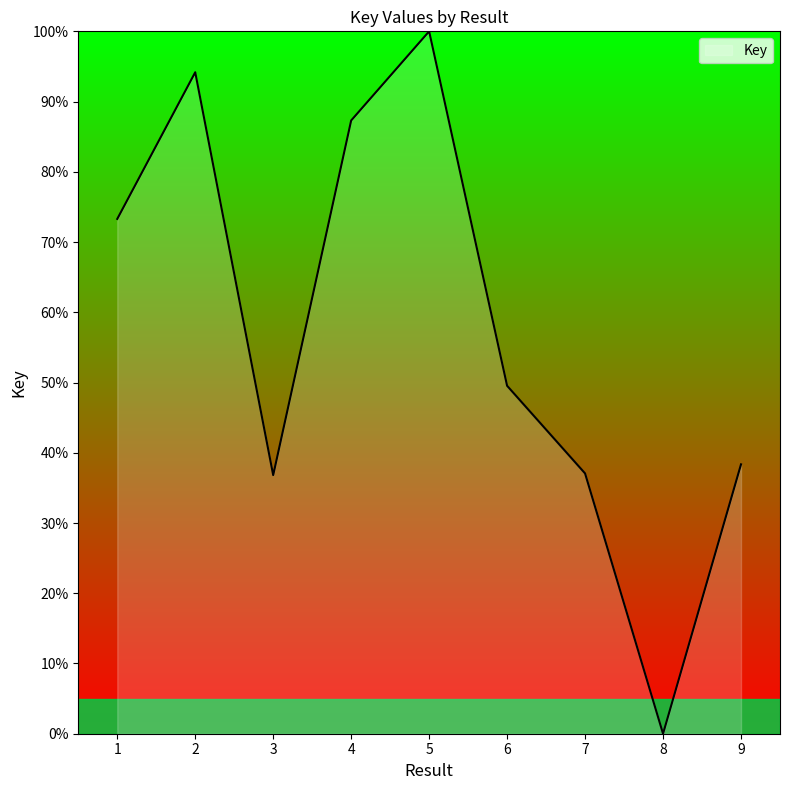

What is the greatest value displayed?

100.0